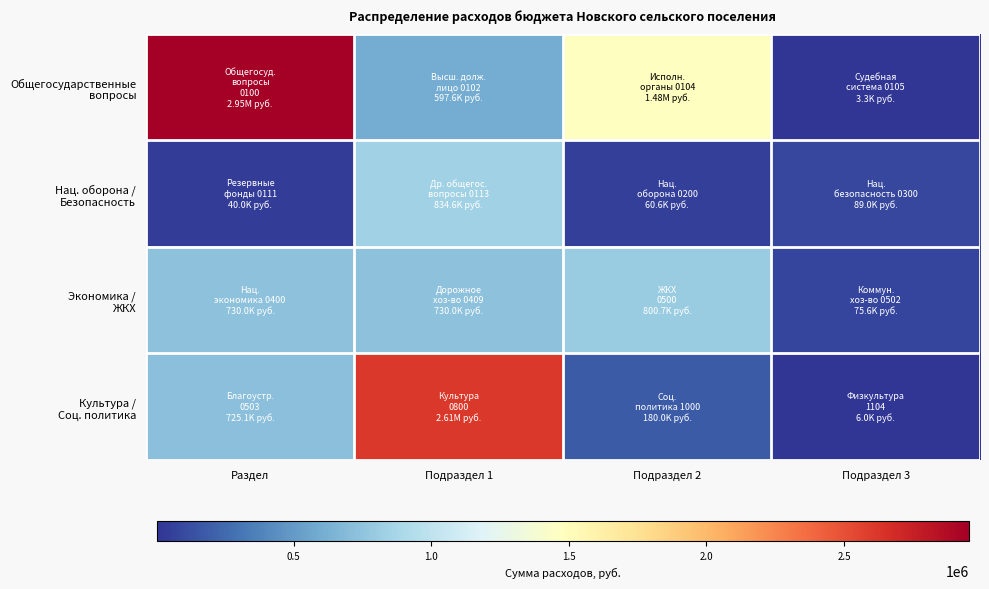

At Подраздел 1, list the series in order from largest to smallest.

Культура / Соц. политика, Нац. оборона / Безопасность, Экономика / ЖКХ, Общегосударственные вопросы